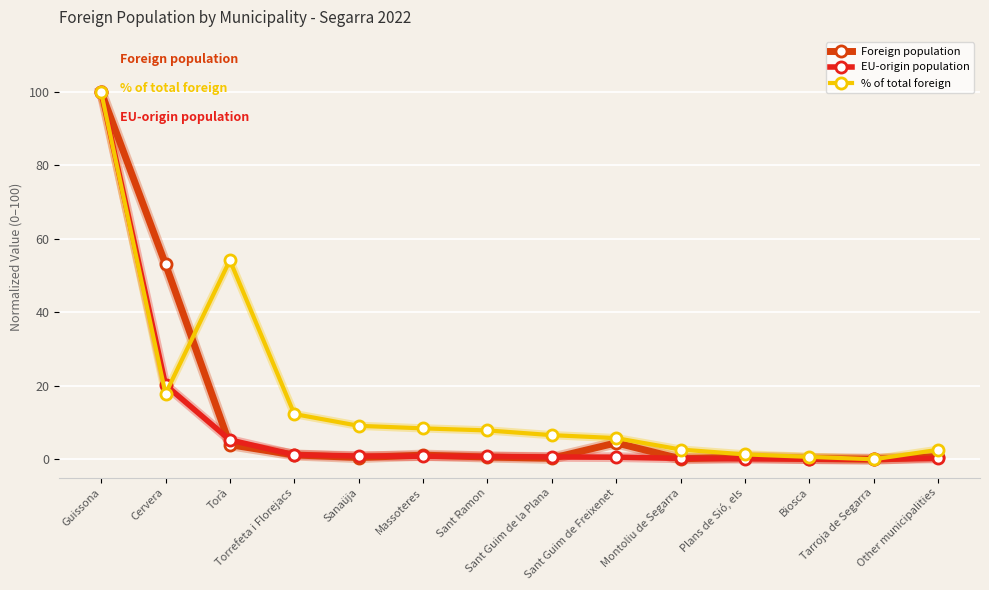

At which category is the sum across all series the highest?

Guissona